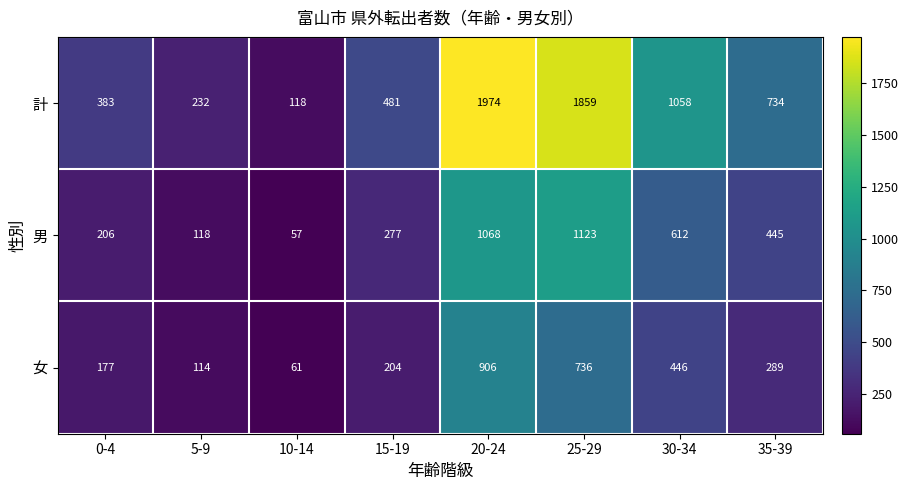

Reading left to right, transcribe all the data shown in this chart.

計: 0-4=383	5-9=232	10-14=118	15-19=481	20-24=1974	25-29=1859	30-34=1058	35-39=734
男: 0-4=206	5-9=118	10-14=57	15-19=277	20-24=1068	25-29=1123	30-34=612	35-39=445
女: 0-4=177	5-9=114	10-14=61	15-19=204	20-24=906	25-29=736	30-34=446	35-39=289